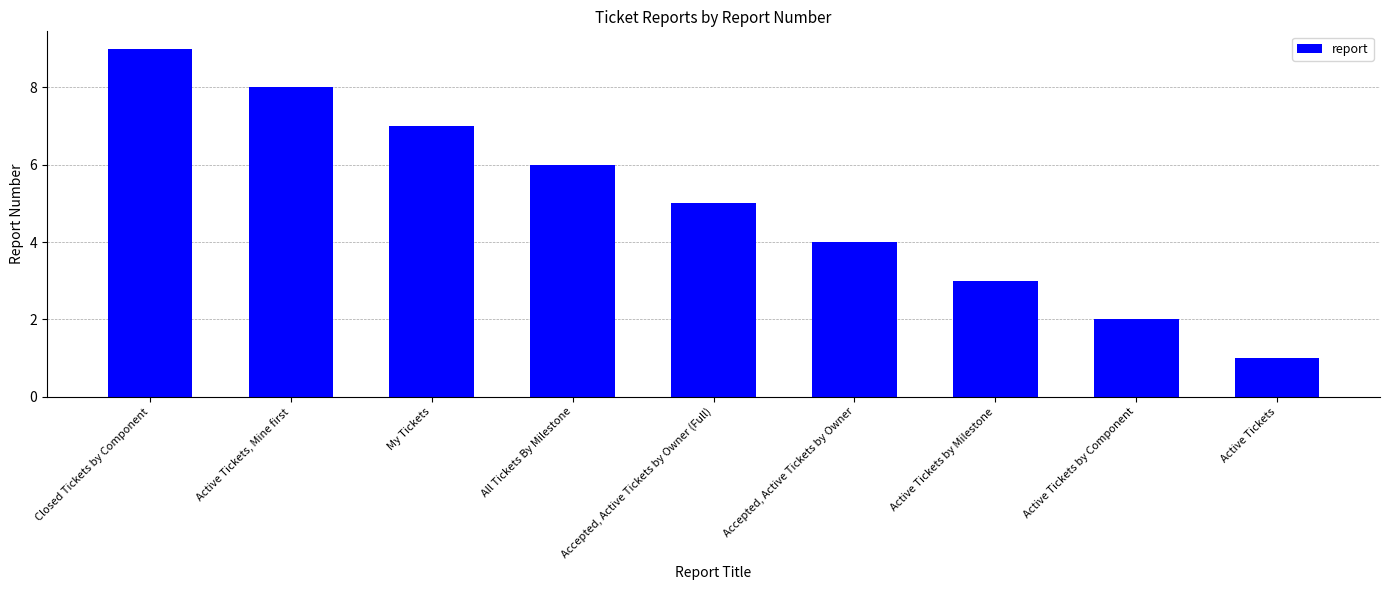

What is the ratio of the value at All Tickets By Milestone to the value at Closed Tickets by Component?

0.7